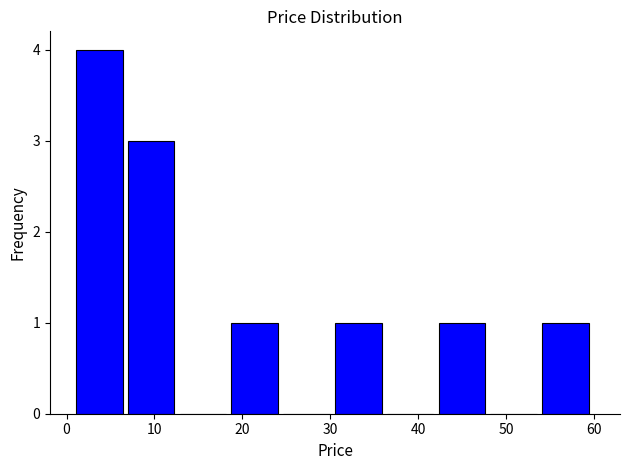

Reading left to right, transcribe this chart: for each bar, give the range it covers on the x-axis and its height. Neither the bar edges nor the heights are printed on the chart, so give them approximately, as read against the axes.

1 to 7: 4
7 to 13: 3
13 to 19: 0
19 to 25: 1
25 to 31: 0
31 to 36: 1
36 to 42: 0
42 to 48: 1
48 to 54: 0
54 to 60: 1